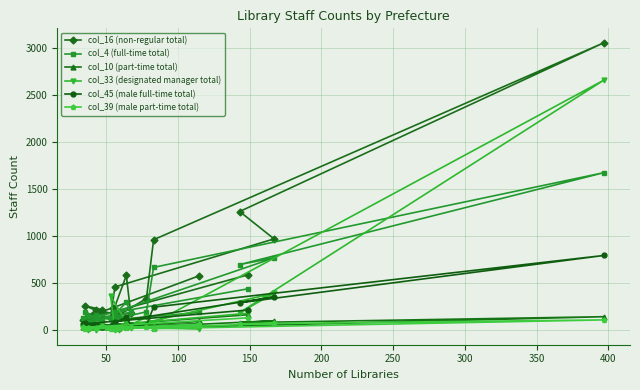

The col_4 (full-time total) series shows 655 at 0. True or false?

False